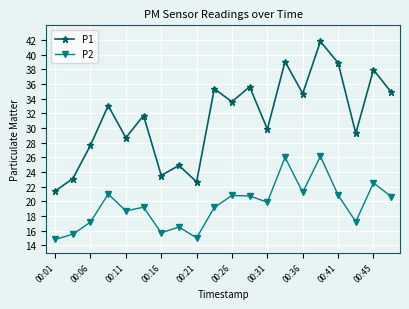

What is the difference between the second highest and minimum values in the P2 series?

11.2